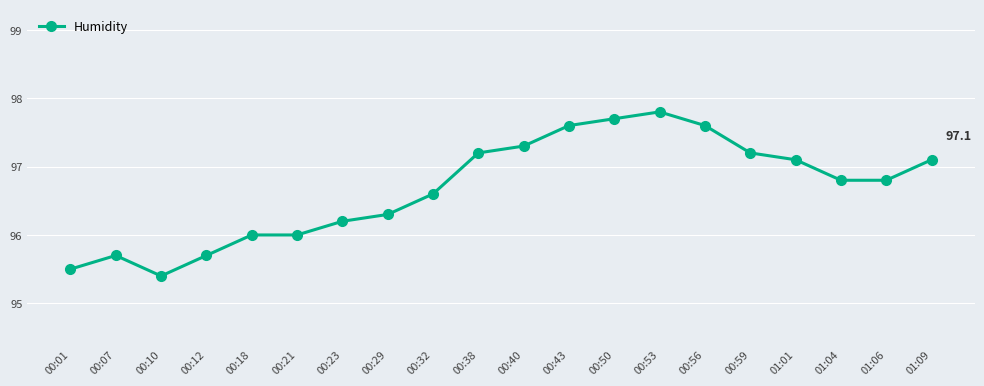

Where is the first local minimum?

00:10